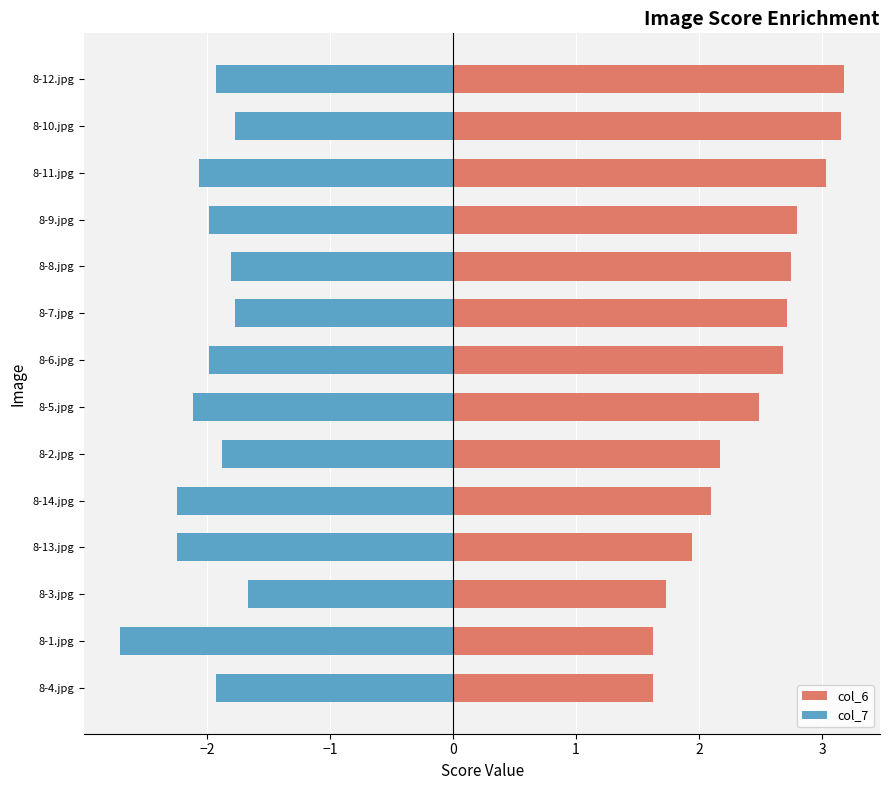

What is the total value across all series at 8-5.jpg?

0.4